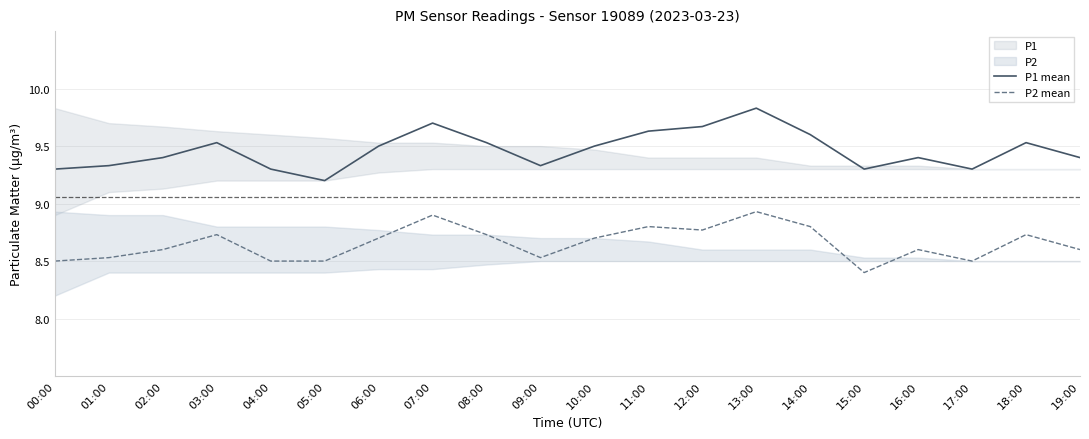

How many lines are shown in the chart?

2